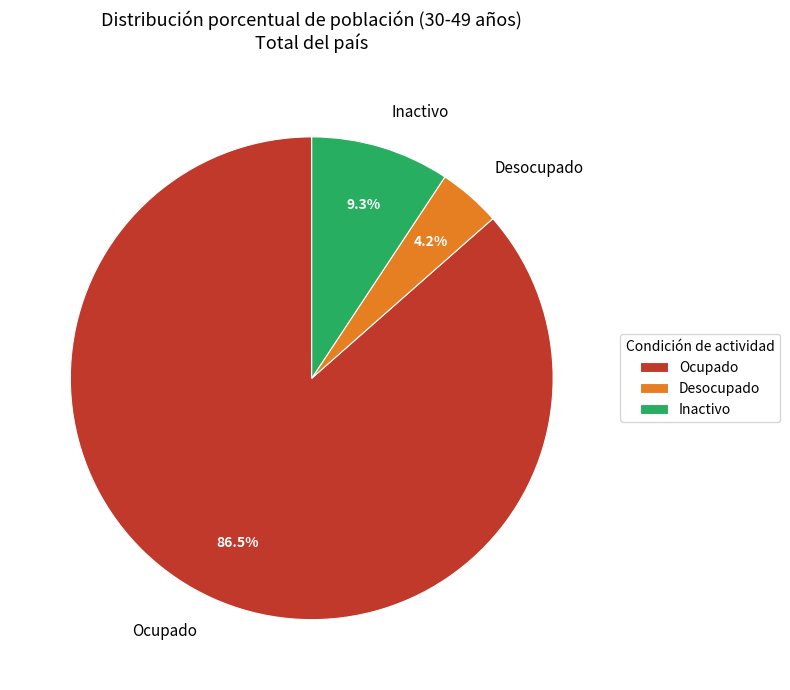

Which slice is the largest?

Ocupado